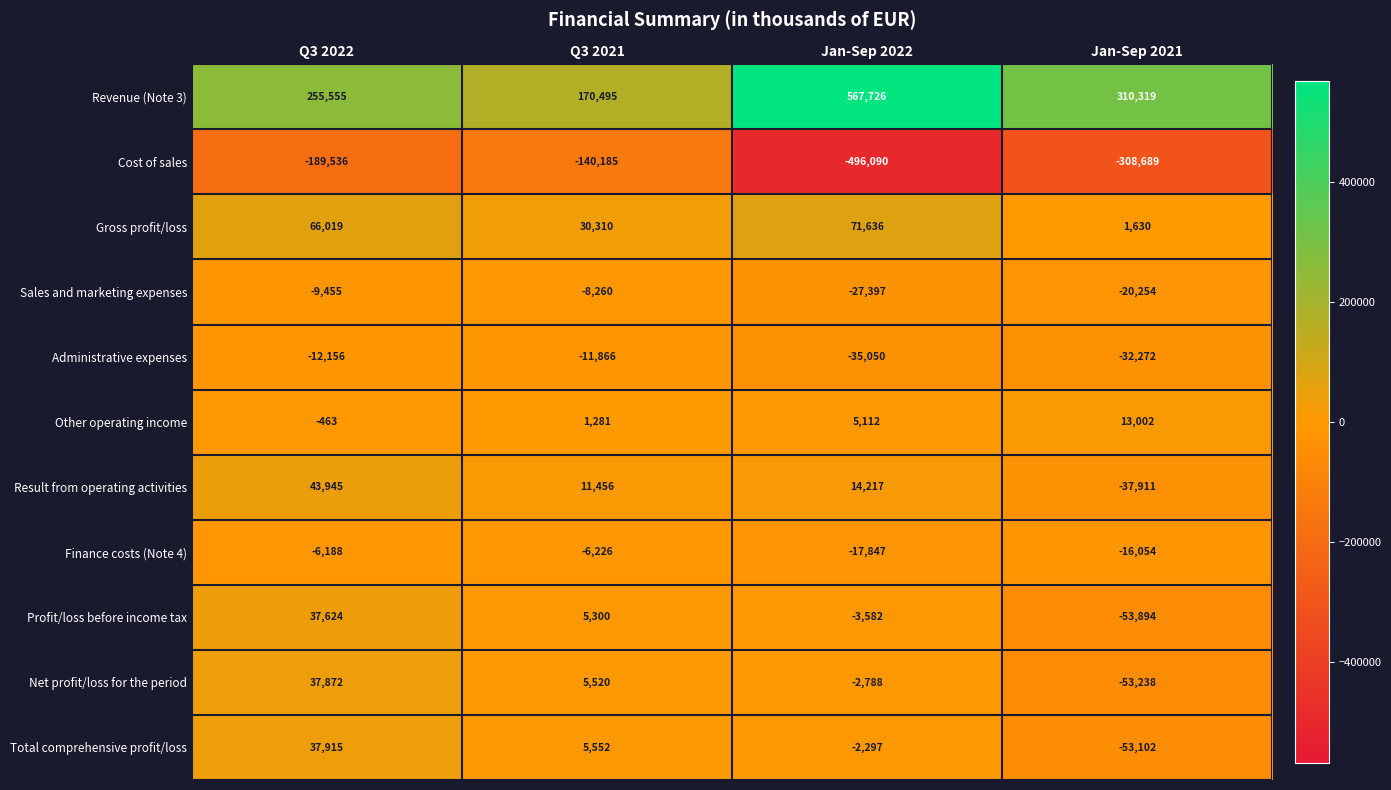

What is the sum of all Total comprehensive profit/loss values?

-11932